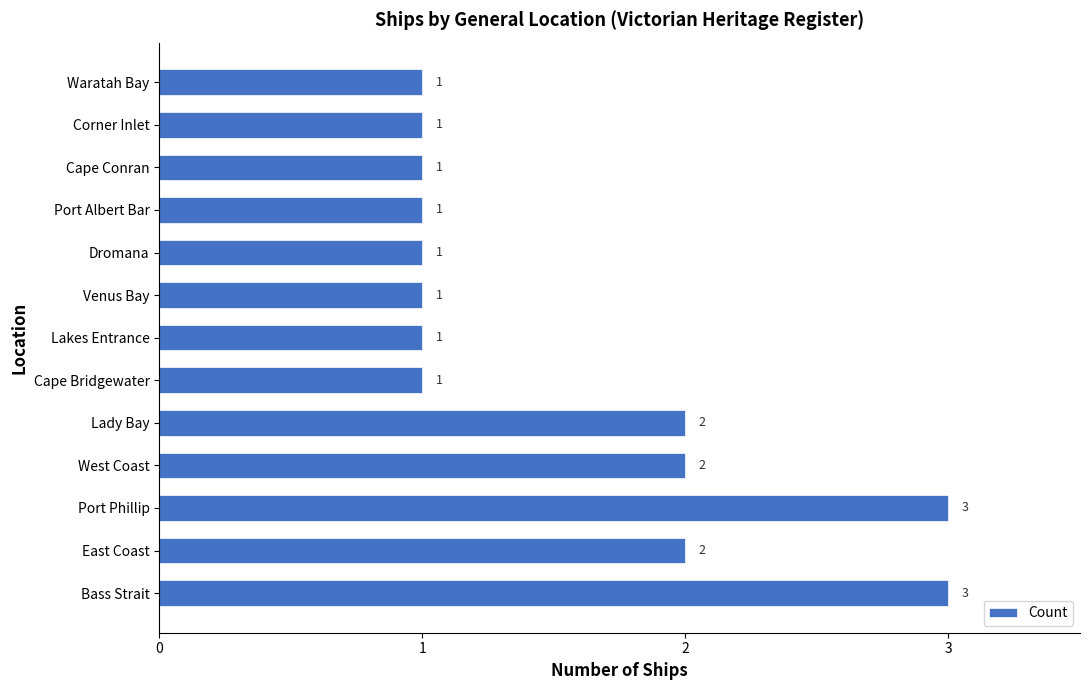

What is the average value?

2